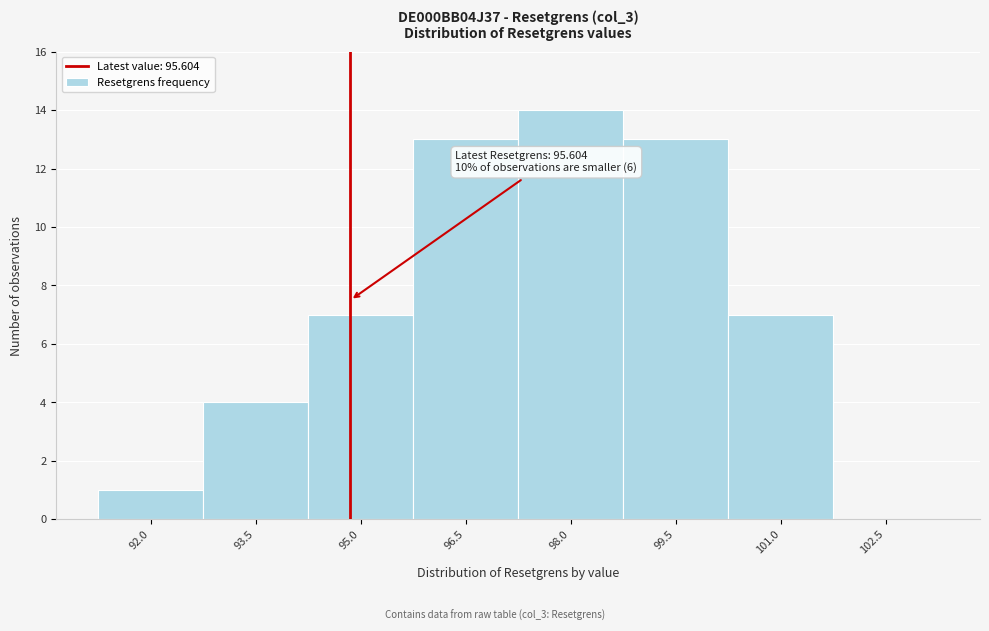

Reading left to right, extract all data points from this chart.

92.0=1	93.5=4	95.0=7	96.5=13	98.0=14	99.5=13	101.0=7	102.5=0